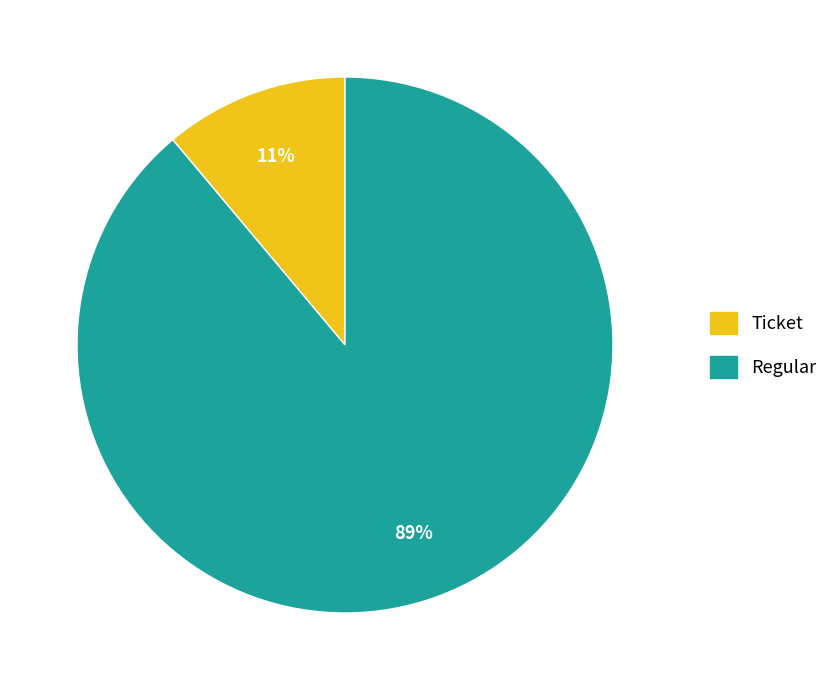

To the nearest percent, what is the average slice percentage?

50%